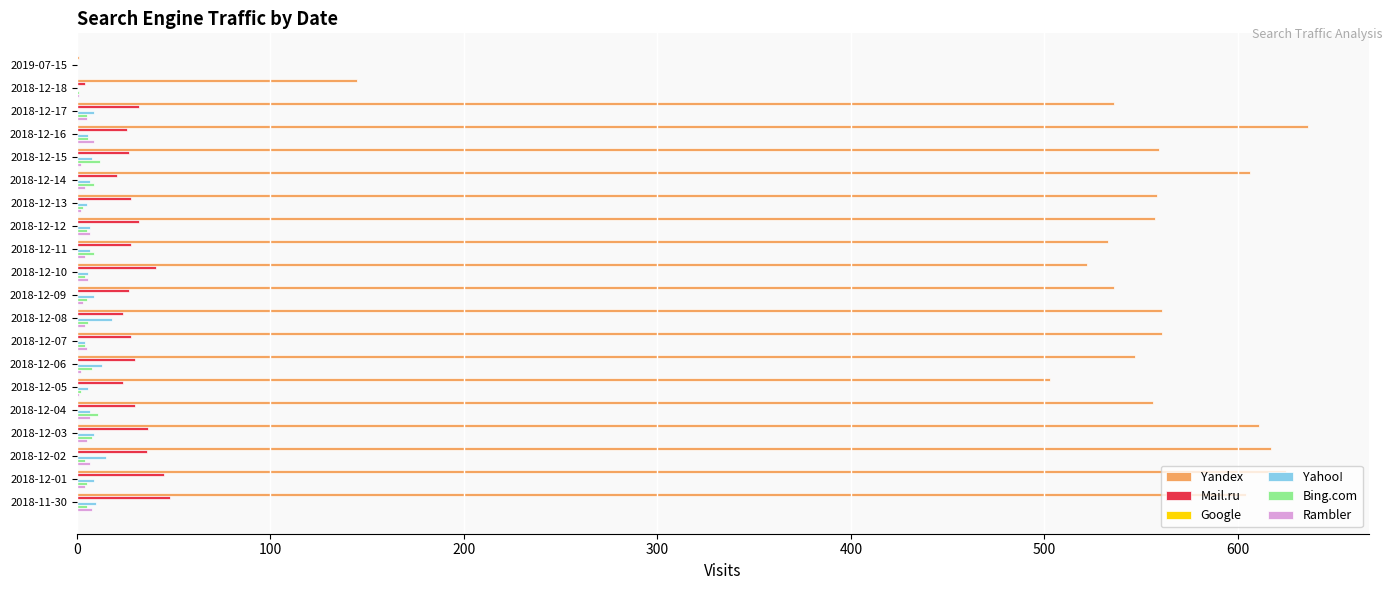

What is the greatest value displayed?

636